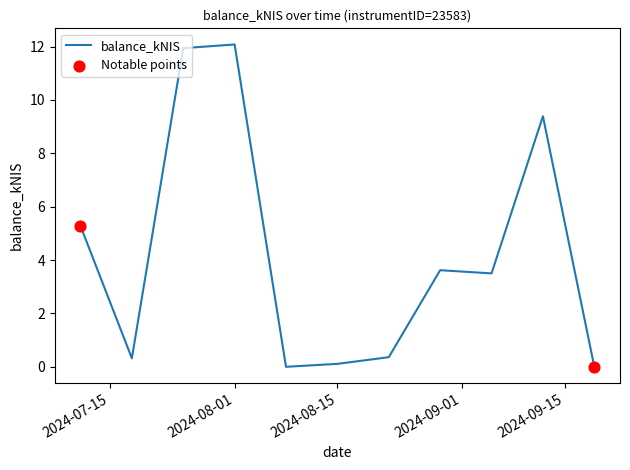

What is the maximum value shown in the chart?

12.1